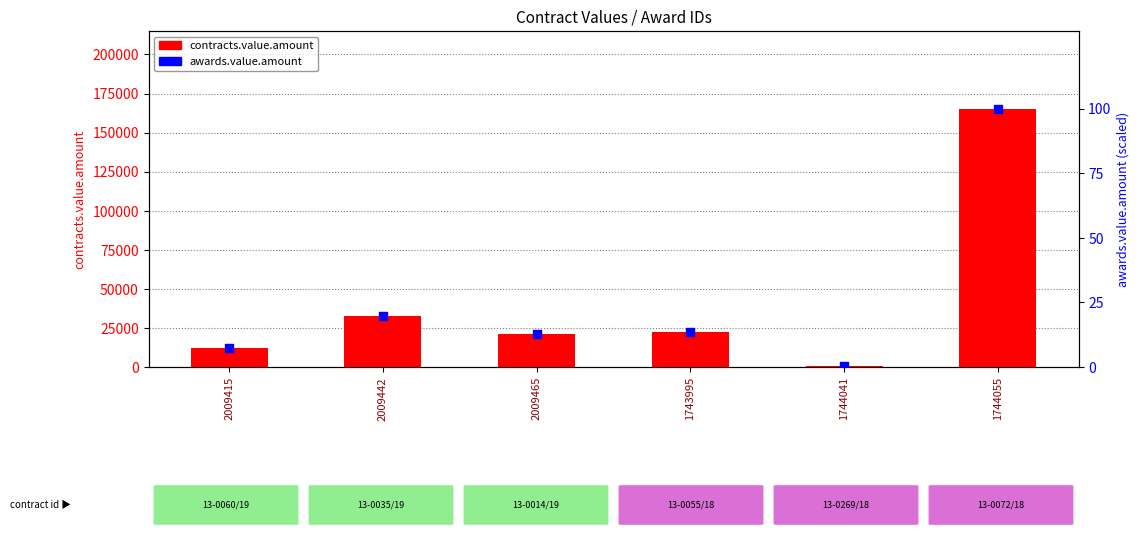

What are all the series names shown in the legend?

contracts.value.amount, awards.value.amount